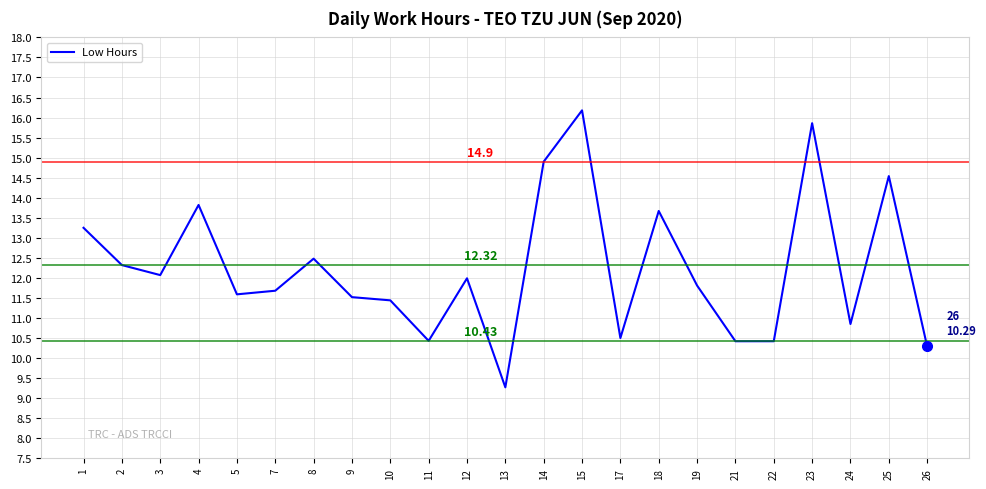

What is the smallest value displayed?

9.3